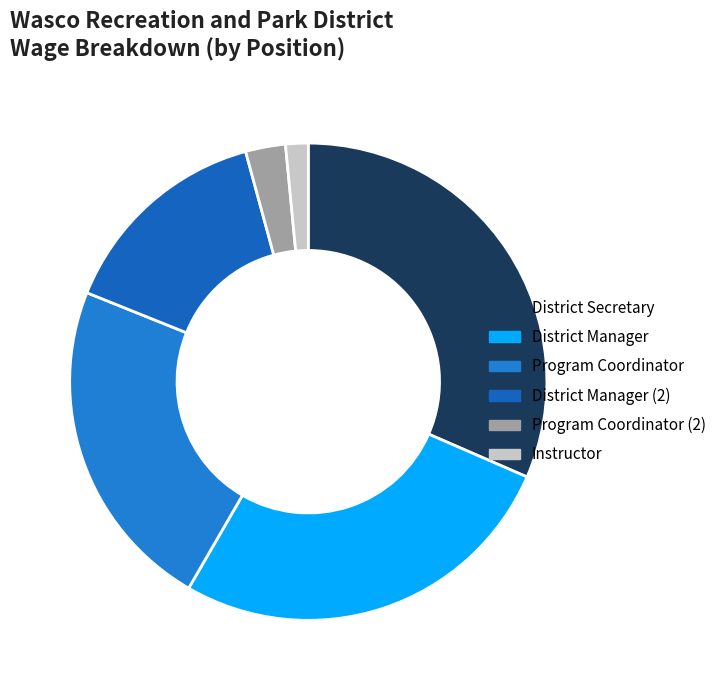

How many slices are in this pie chart?

6